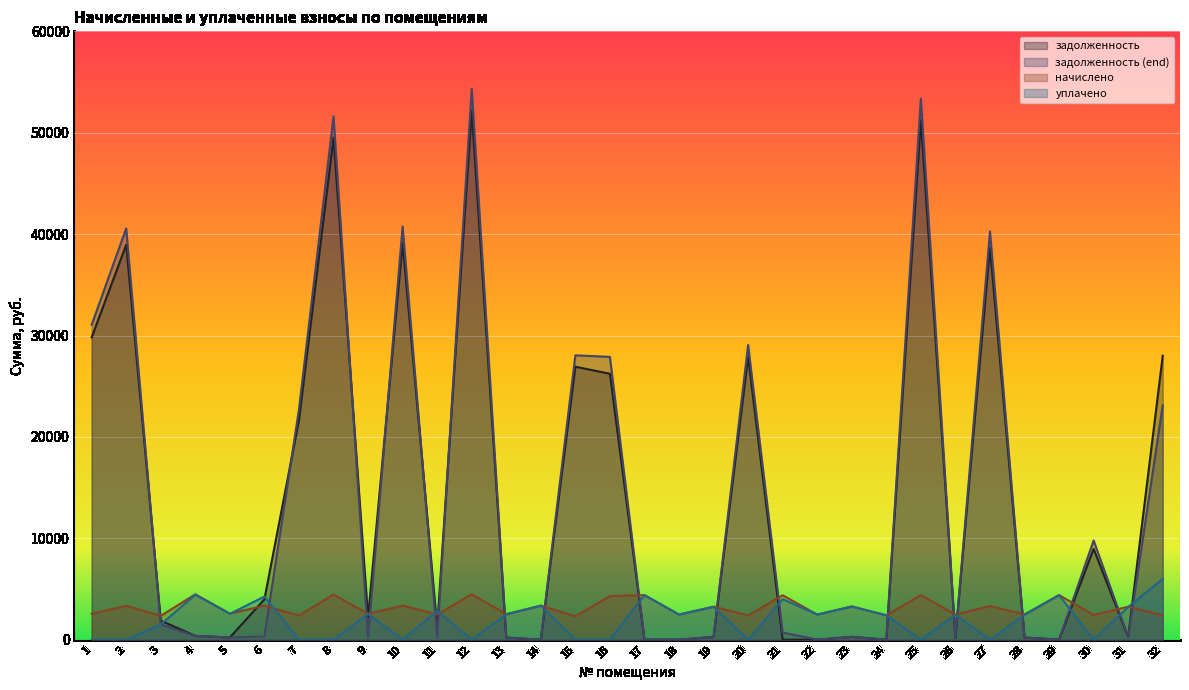

The value of задолженность at 24 is 23845.5. True or false?

False